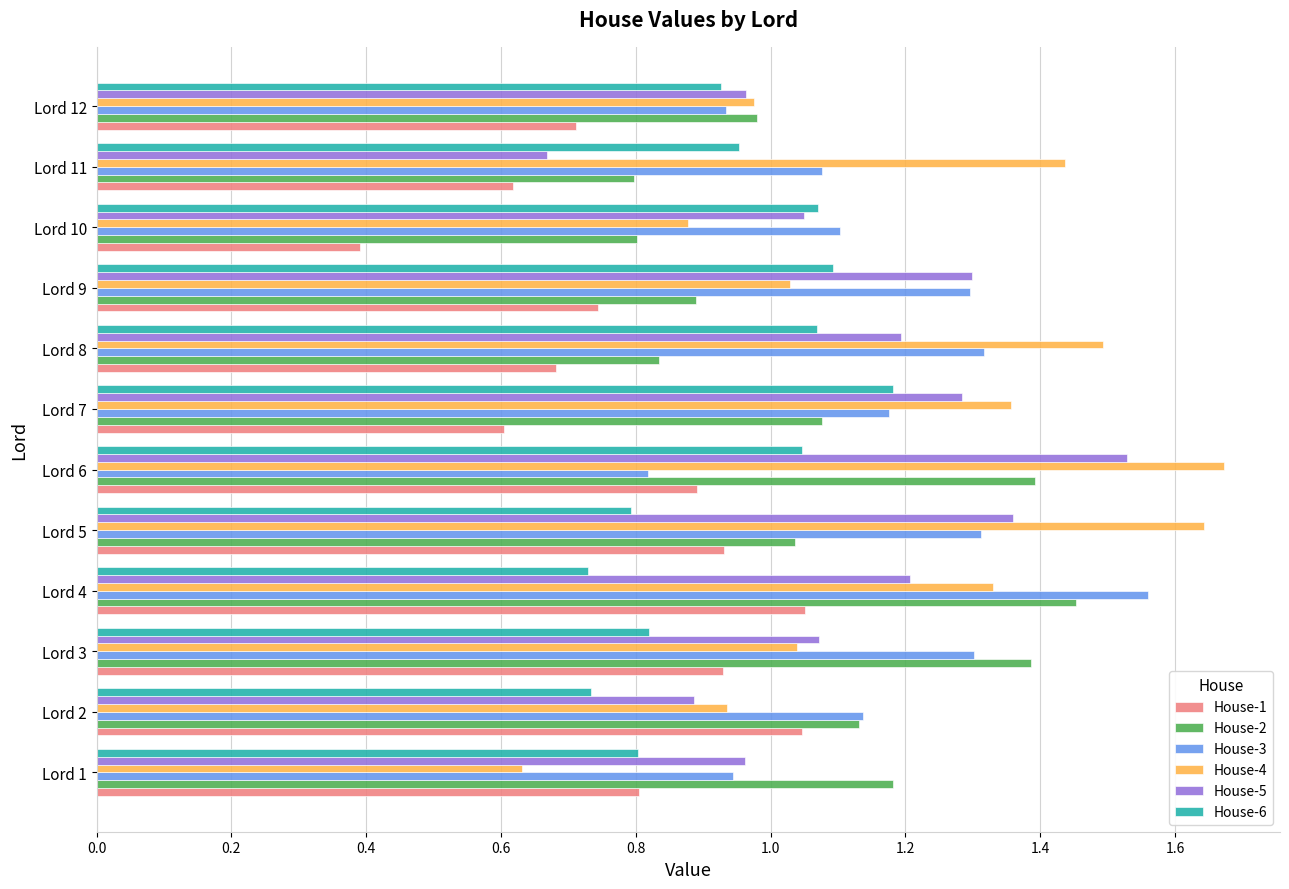

Rank the series at Lord 4 from lowest to highest value.

House-6, House-1, House-5, House-4, House-2, House-3